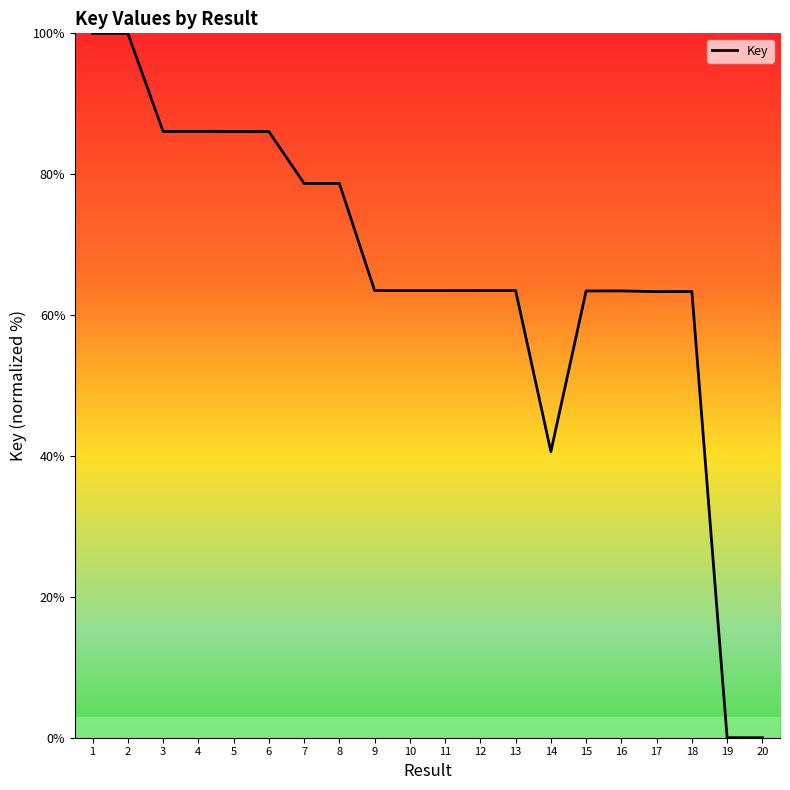

True or false: the data has more than 2 interior local peaks.

True